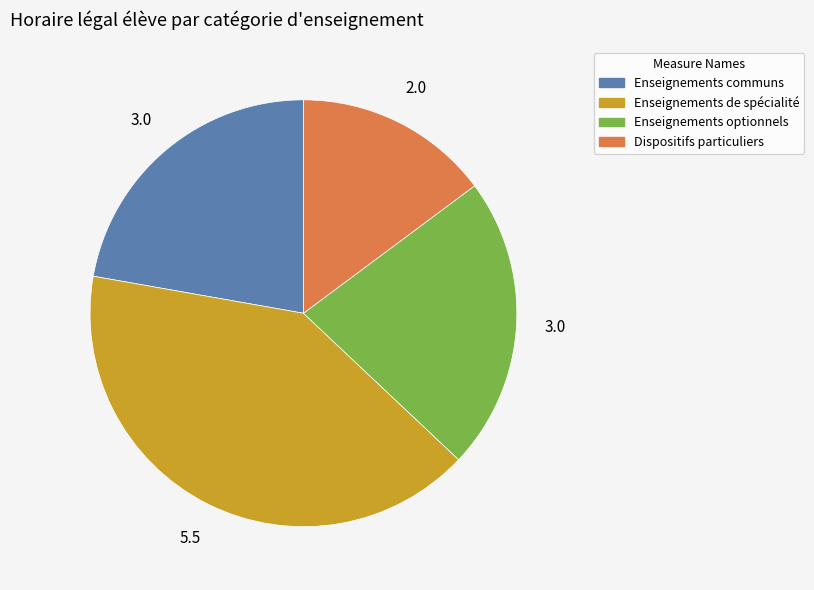

Which has a higher value, Enseignements optionnels or Enseignements de spécialité?

Enseignements de spécialité